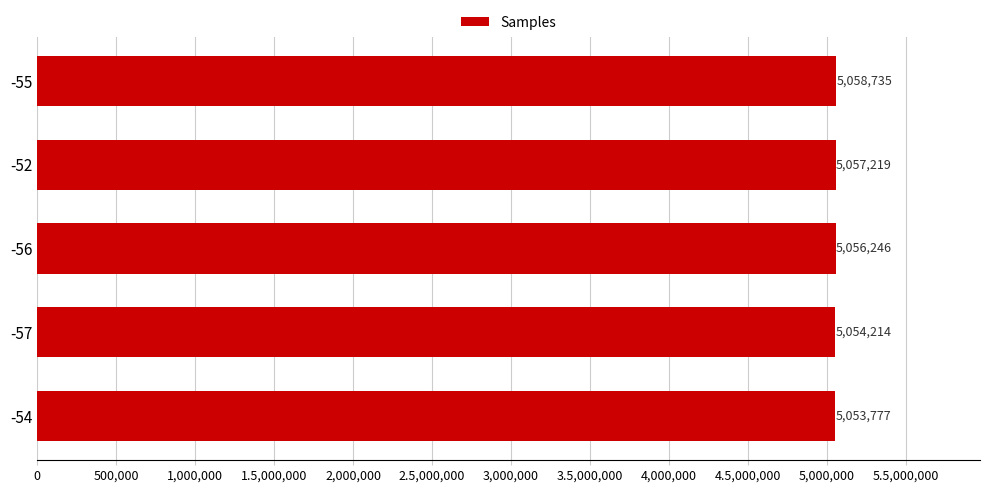

What is the average value?

5056038